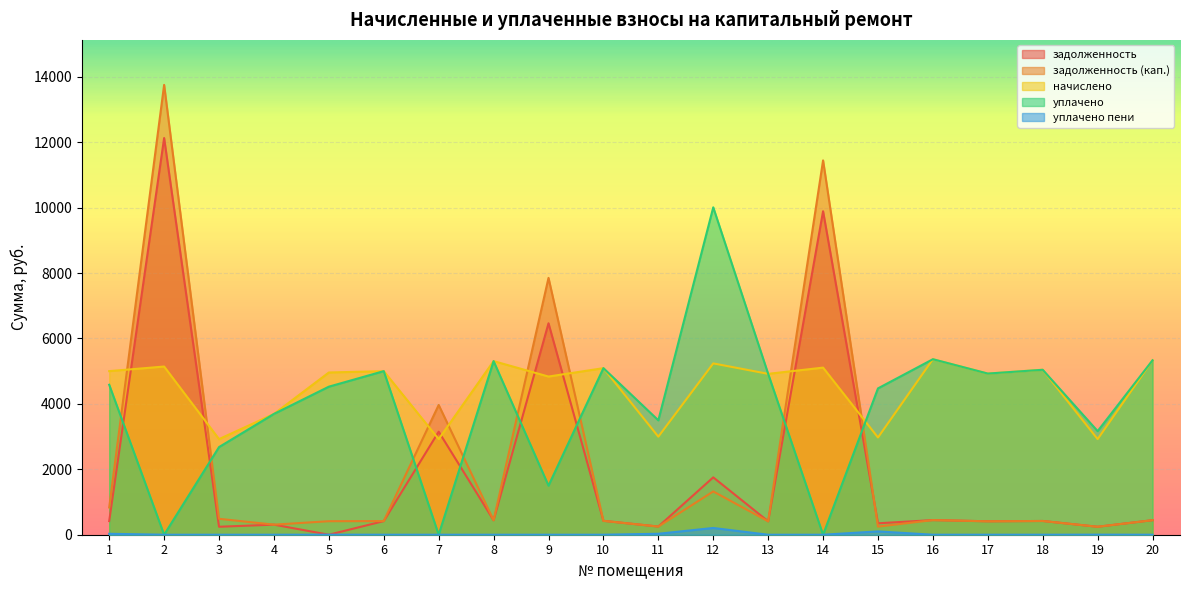

List the labels in order of уплачено пени value, smallest first.

2, 3, 4, 6, 7, 8, 9, 10, 13, 14, 16, 18, 20, 17, 5, 19, 1, 11, 15, 12